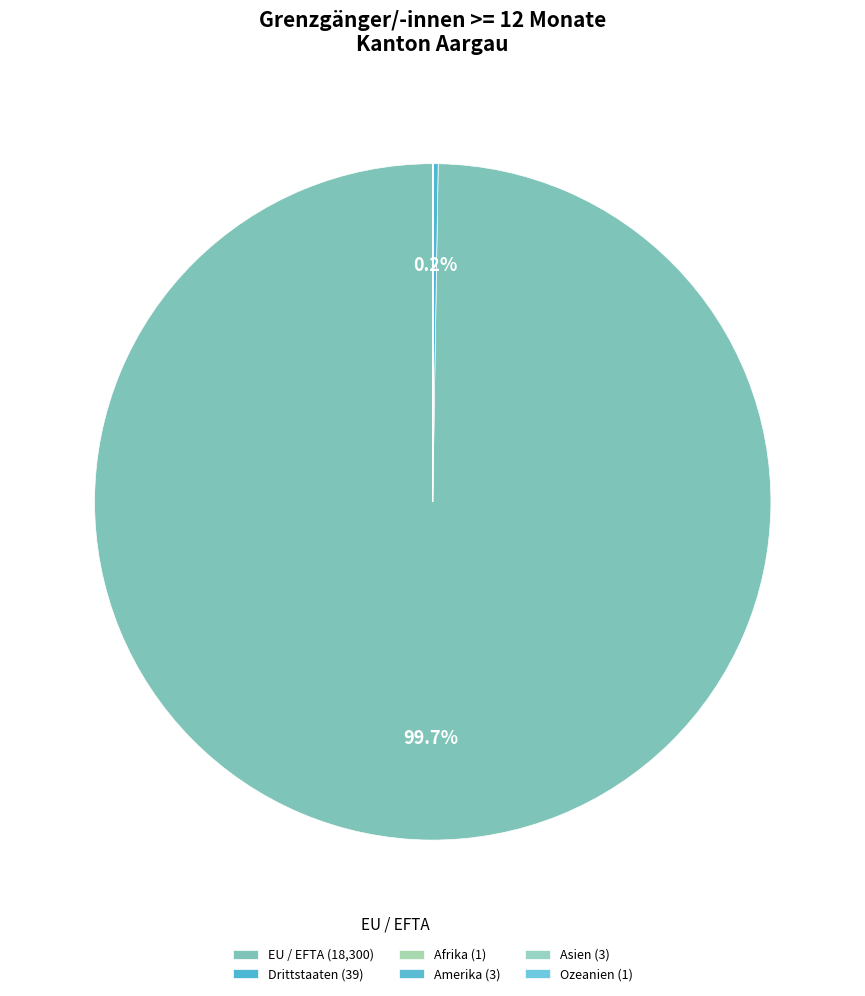

How many slices are in this pie chart?

6